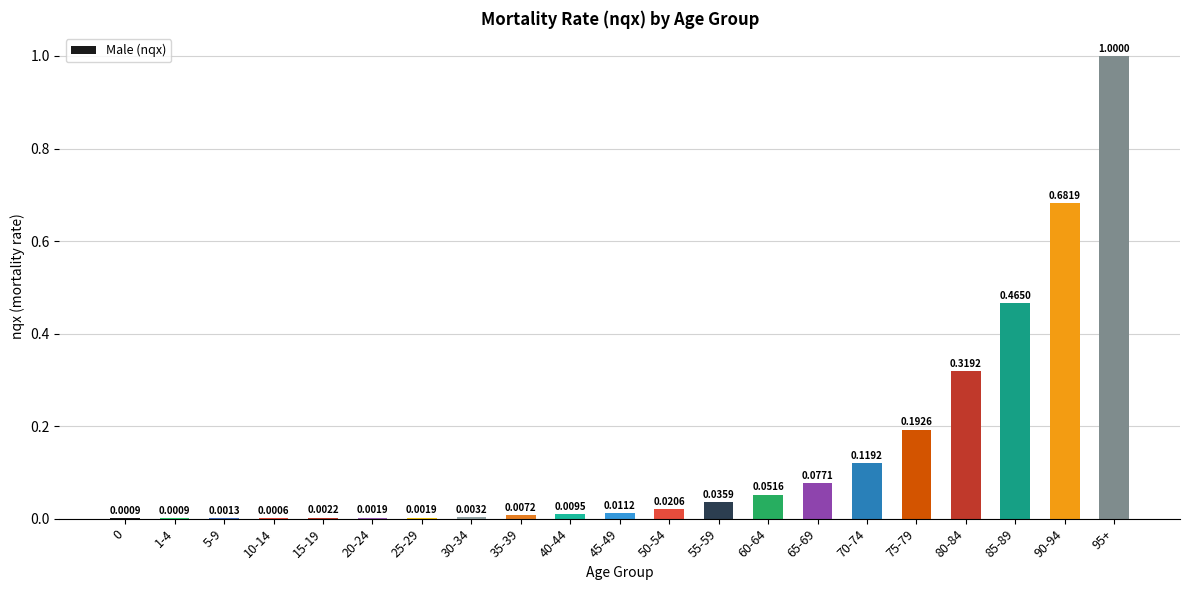

Which has a higher value, 95+ or 85-89?

95+